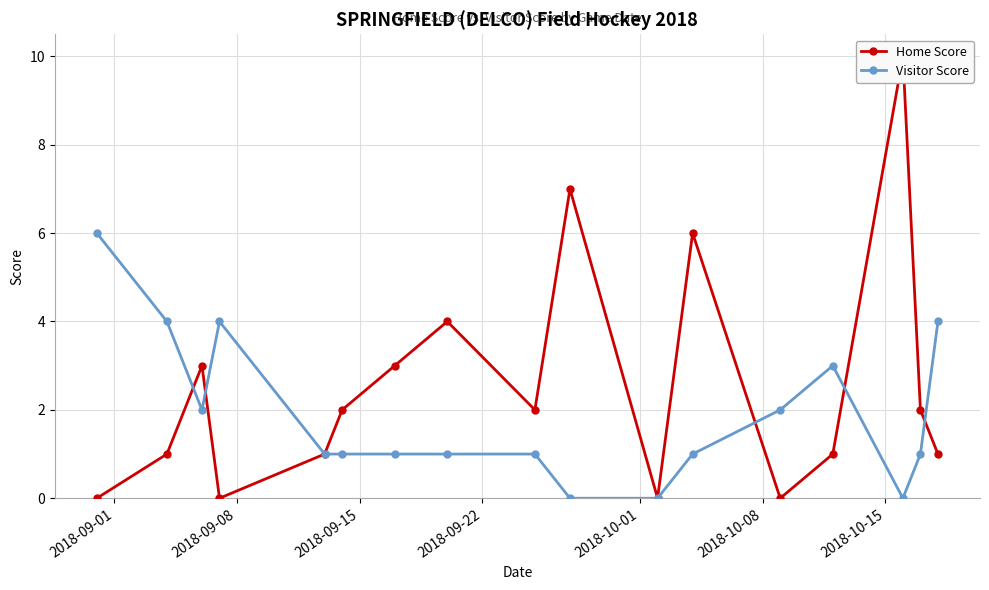

How many interior local peaks does the Home Score series have?

5